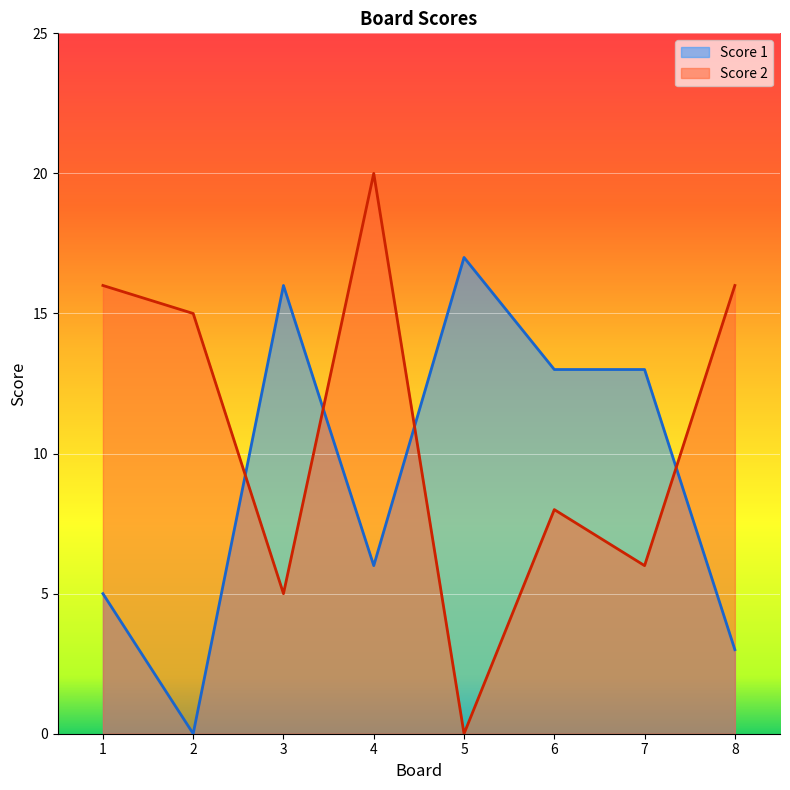

At how many categories does at least one series exceed 6?

8